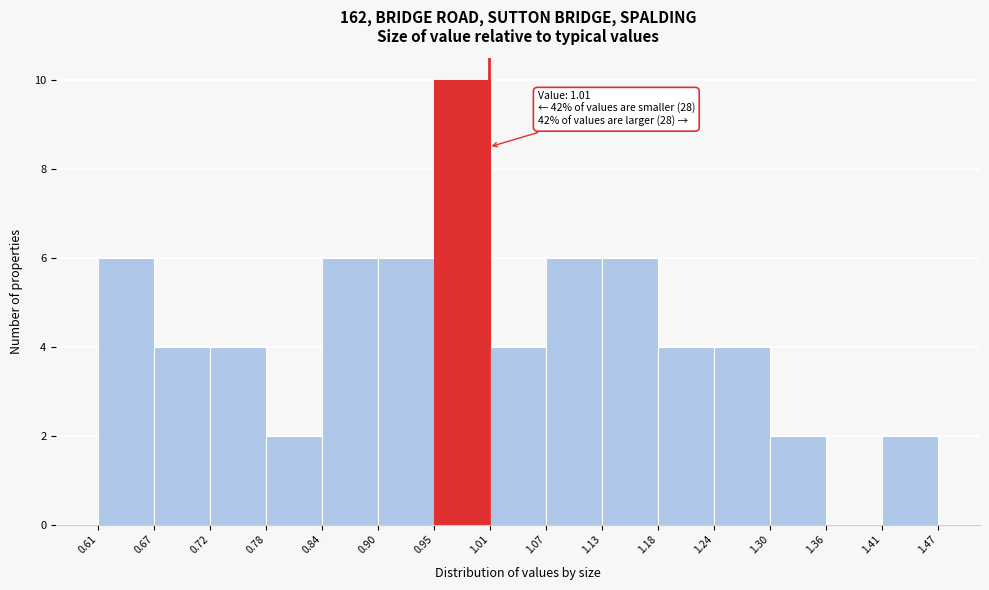

Which range on the x-axis has the tallest bar?

0.95 to 1.01